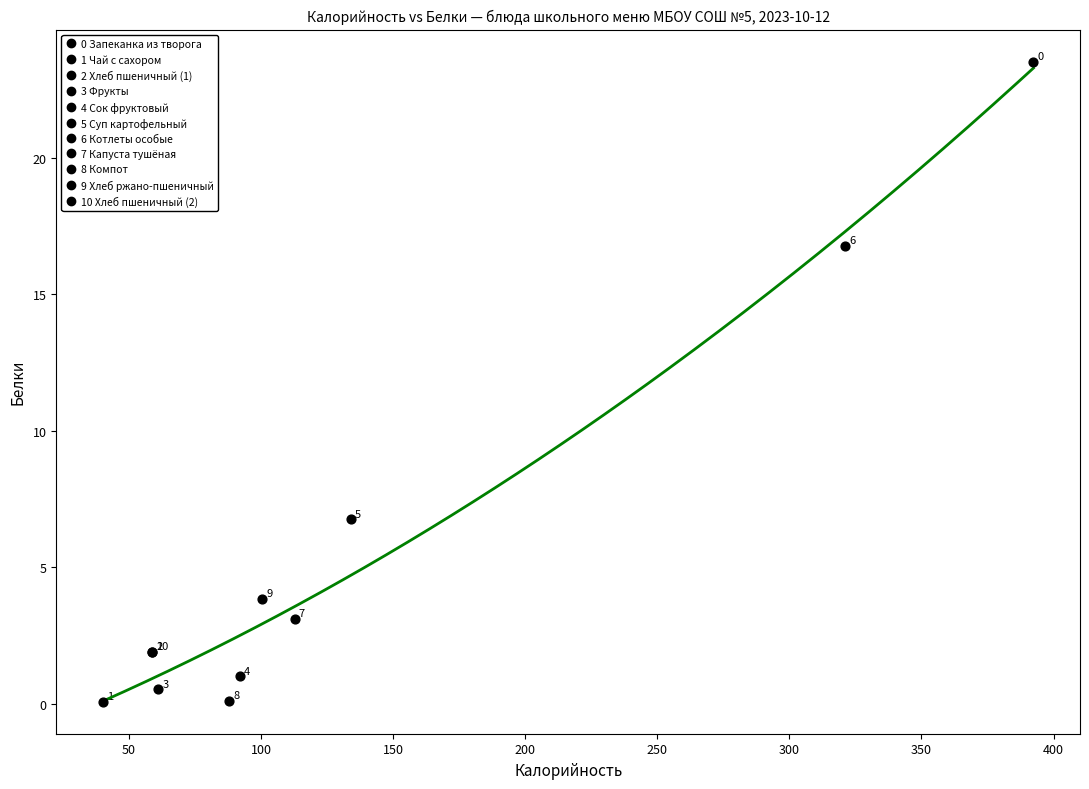

What Y value in the scatter plot is closest to 11?

6.8